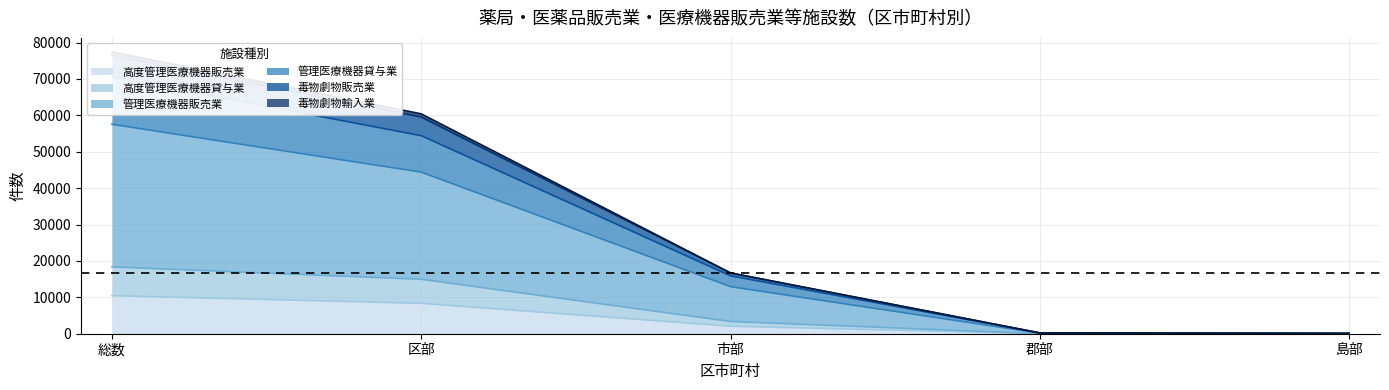

Which label corresponds to the smallest value in the chart?

島部